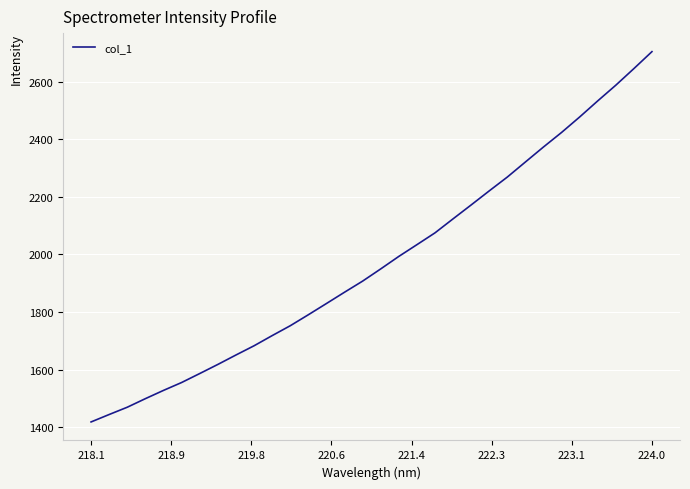

What is the minimum value shown in the chart?

1418.3